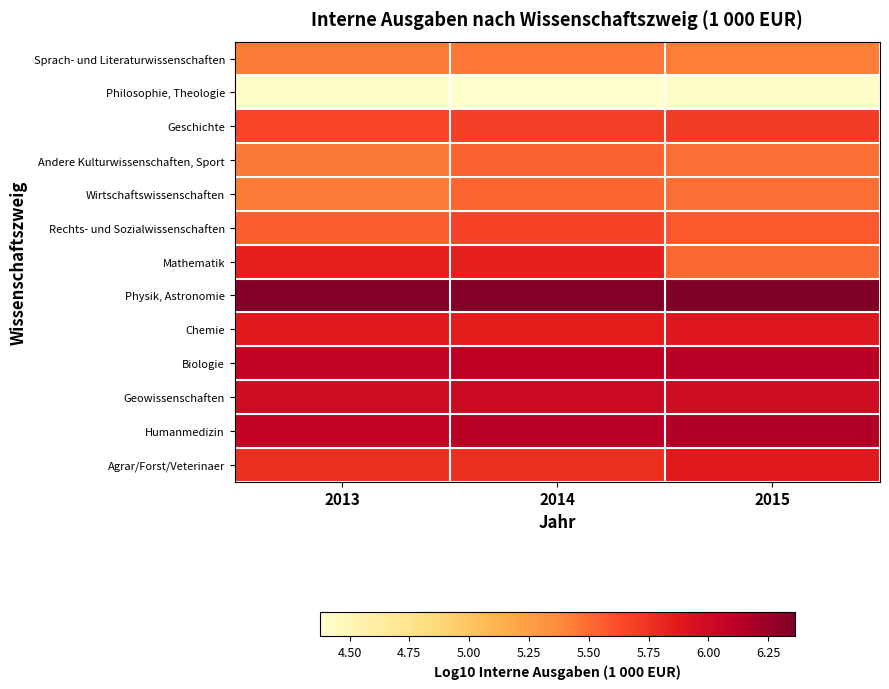

Reading left to right, what are all the values shown in this chart?

Sprach- und Literaturwissenschaften: 2013=5.4	2014=5.5	2015=5.4
Philosophie, Theologie: 2013=4.4	2014=4.4	2015=4.4
Geschichte: 2013=5.7	2014=5.7	2015=5.7
Andere Kulturwissenschaften, Sport: 2013=5.4	2014=5.5	2015=5.5
Wirtschaftswissenschaften: 2013=5.4	2014=5.5	2015=5.5
Rechts- und Sozialwissenschaften: 2013=5.6	2014=5.7	2015=5.6
Mathematik: 2013=5.8	2014=5.8	2015=5.5
Physik, Astronomie: 2013=6.3	2014=6.3	2015=6.4
Chemie: 2013=5.9	2014=5.8	2015=5.9
Biologie: 2013=6.1	2014=6.1	2015=6.1
Geowissenschaften: 2013=6.0	2014=6.0	2015=6.0
Humanmedizin: 2013=6.1	2014=6.1	2015=6.1
Agrar/Forst/Veterinaer: 2013=5.8	2014=5.8	2015=5.9